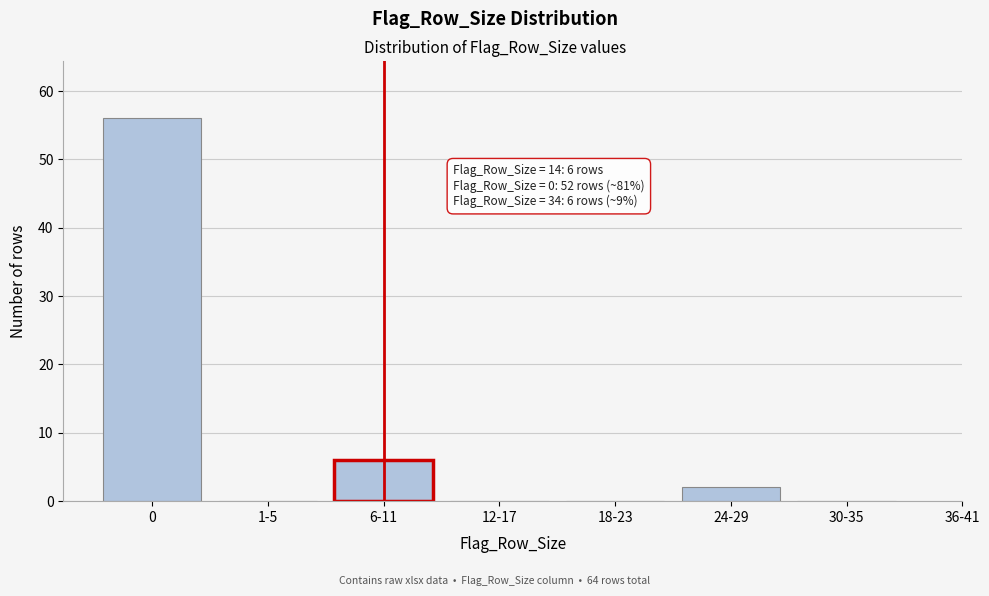

Reading right to left, list all the values displayed in this chart.

30-35=0	24-29=2	18-23=0	12-17=0	6-11=6	1-5=0	0=56